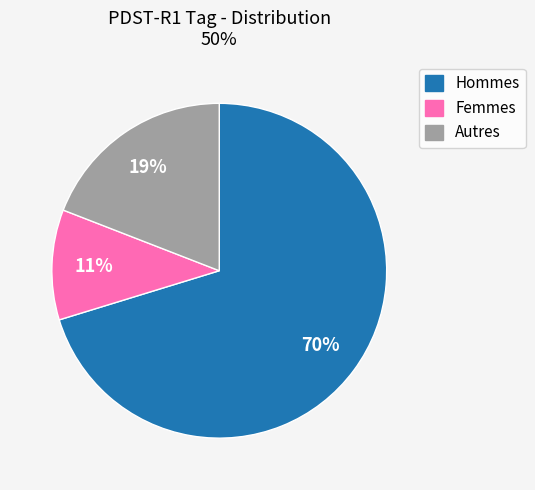

To the nearest percent, what is the average slice percentage?

33%